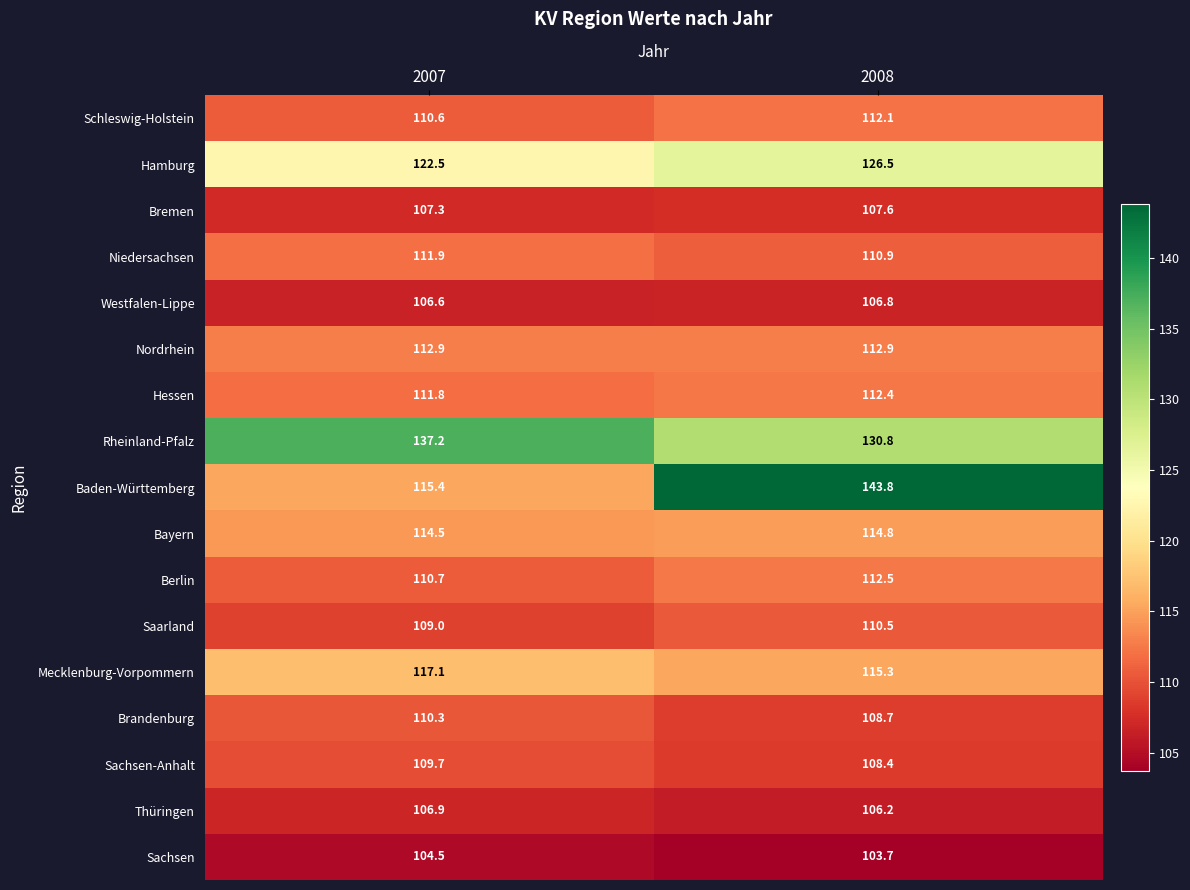

Which category has the lowest value in the Bremen series?

2007